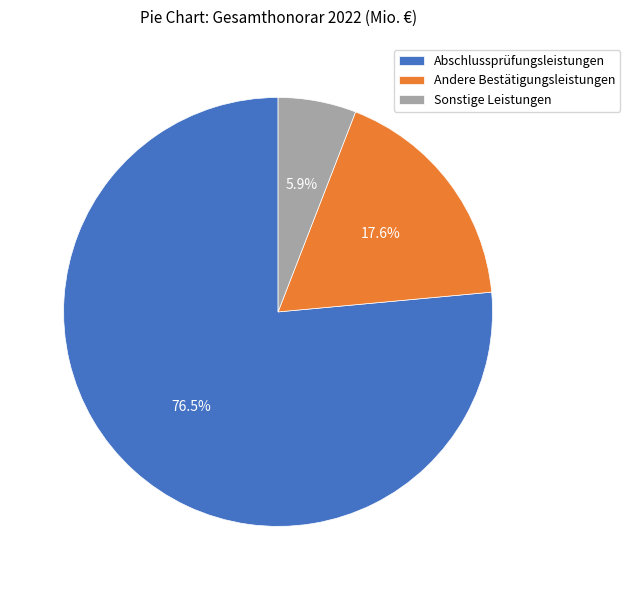

To the nearest percent, what is the difference between the Sonstige Leistungen and Andere Bestätigungsleistungen slice percentages?

12%